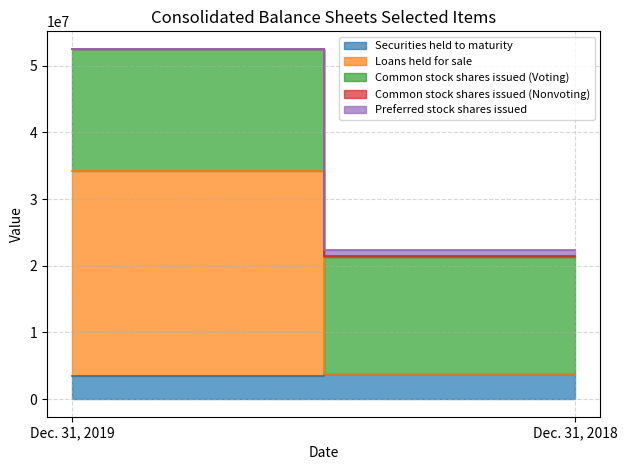

At Dec. 31, 2019, list the series in order from smallest to largest.

Common stock shares issued (Nonvoting), Preferred stock shares issued, Securities held to maturity, Common stock shares issued (Voting), Loans held for sale